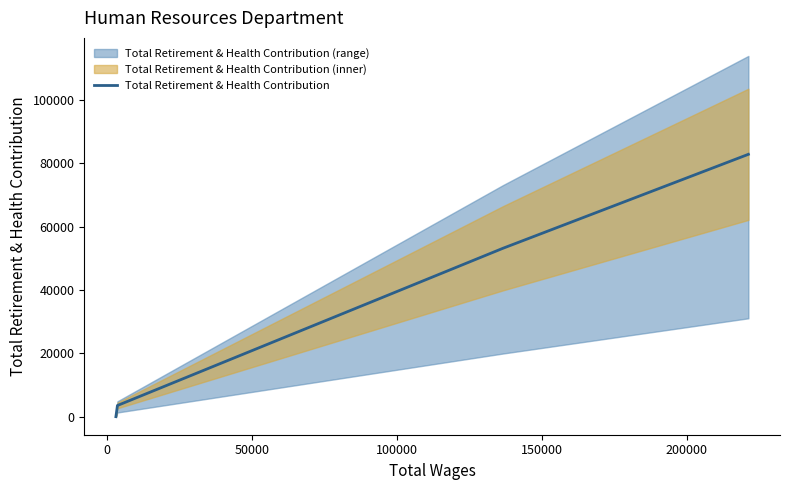

True or false: Total Retirement & Health Contribution has more than 2 points higher than both neighbors.

False